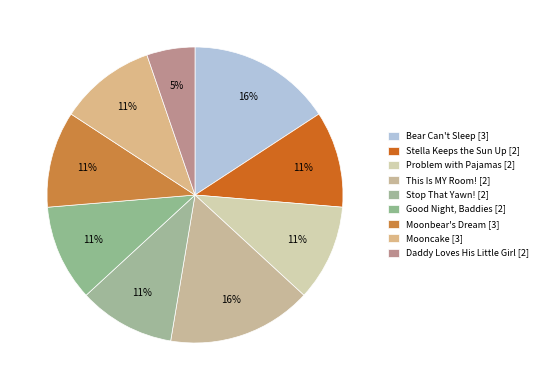

How many segments does this pie chart have?

9